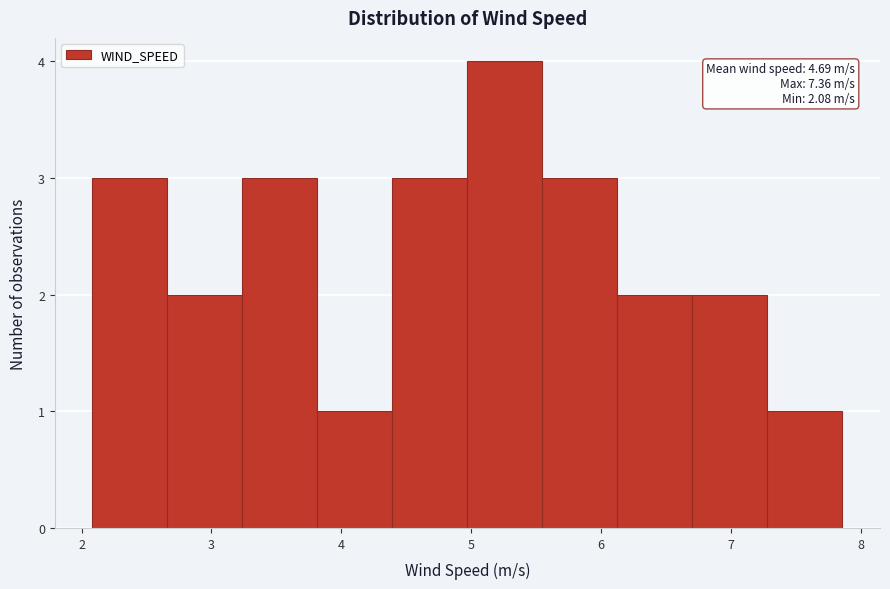

Over which range of the x-axis is the bar tallest?

5.0 to 5.6